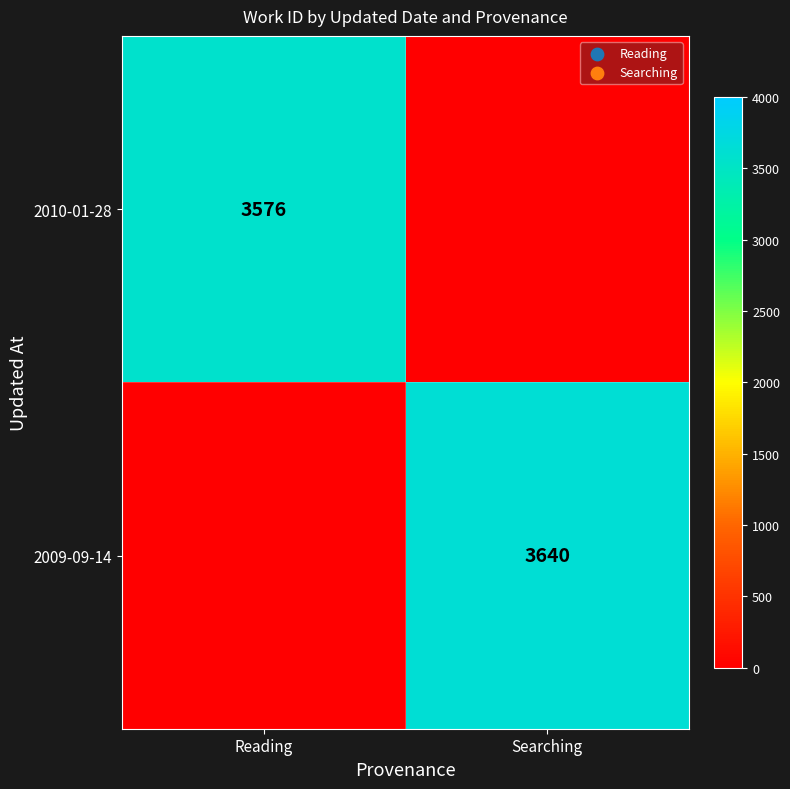

True or false: 2010-01-28 has a value of 5328 at Reading.

False